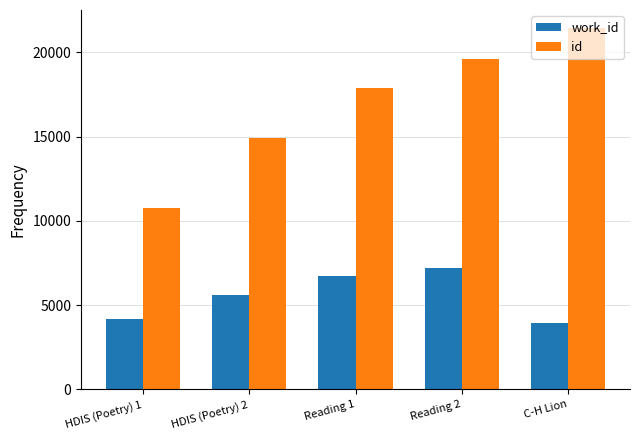

What is the sum of the work_id values at HDIS (Poetry) 2 and Reading 2?

12766